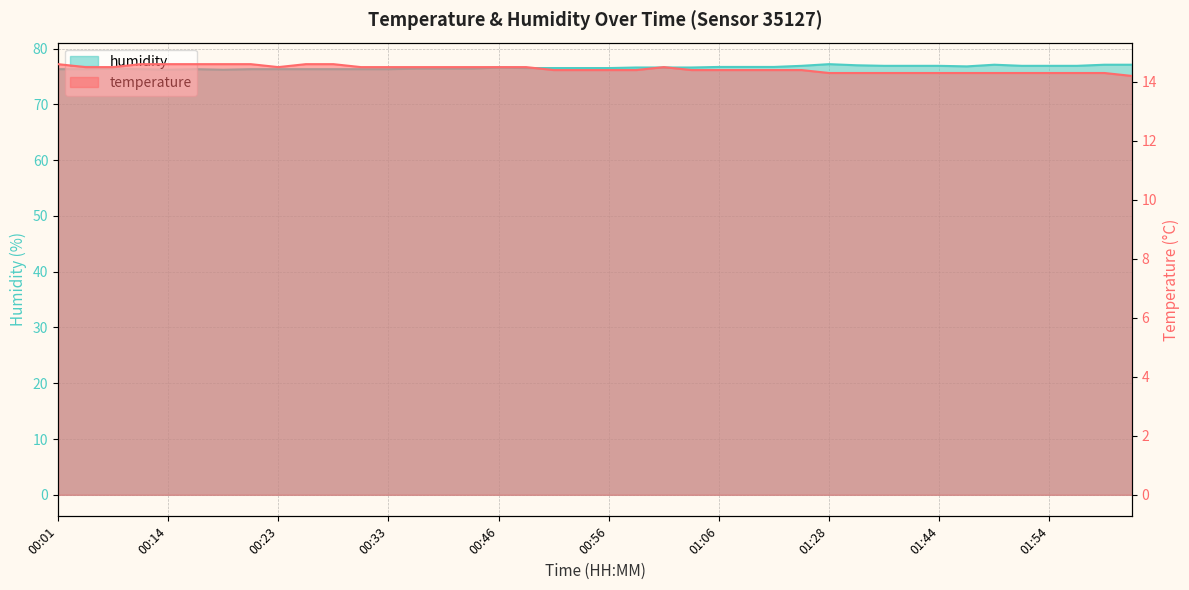

Reading left to right, list all the values displayed in this chart.

temperature: 00:01=14.6	00:03=14.5	00:06=14.5	00:08=14.6	00:14=14.6	00:16=14.6	00:19=14.6	00:21=14.6	00:23=14.5	00:26=14.6	00:28=14.6	00:31=14.5	00:33=14.5	00:36=14.5	00:38=14.5	00:41=14.5	00:46=14.5	00:48=14.5	00:51=14.4	00:53=14.4	00:56=14.4	00:58=14.4	01:00=14.5	01:03=14.4	01:06=14.4	01:16=14.4	01:22=14.4	01:25=14.4	01:28=14.3	01:33=14.3	01:39=14.3	01:42=14.3	01:44=14.3	01:47=14.3	01:49=14.3	01:52=14.3	01:54=14.3	01:57=14.3	02:02=14.3	02:05=14.2
humidity: 00:01=76.3	00:03=76.3	00:06=76.4	00:08=76.3	00:14=76.2	00:16=76.3	00:19=76.2	00:21=76.3	00:23=76.3	00:26=76.3	00:28=76.3	00:31=76.3	00:33=76.3	00:36=76.4	00:38=76.4	00:41=76.4	00:46=76.6	00:48=76.5	00:51=76.5	00:53=76.5	00:56=76.5	00:58=76.6	01:00=76.6	01:03=76.6	01:06=76.7	01:16=76.7	01:22=76.7	01:25=76.9	01:28=77.2	01:33=77.0	01:39=76.9	01:42=76.9	01:44=76.9	01:47=76.8	01:49=77.1	01:52=76.9	01:54=76.9	01:57=76.9	02:02=77.1	02:05=77.1